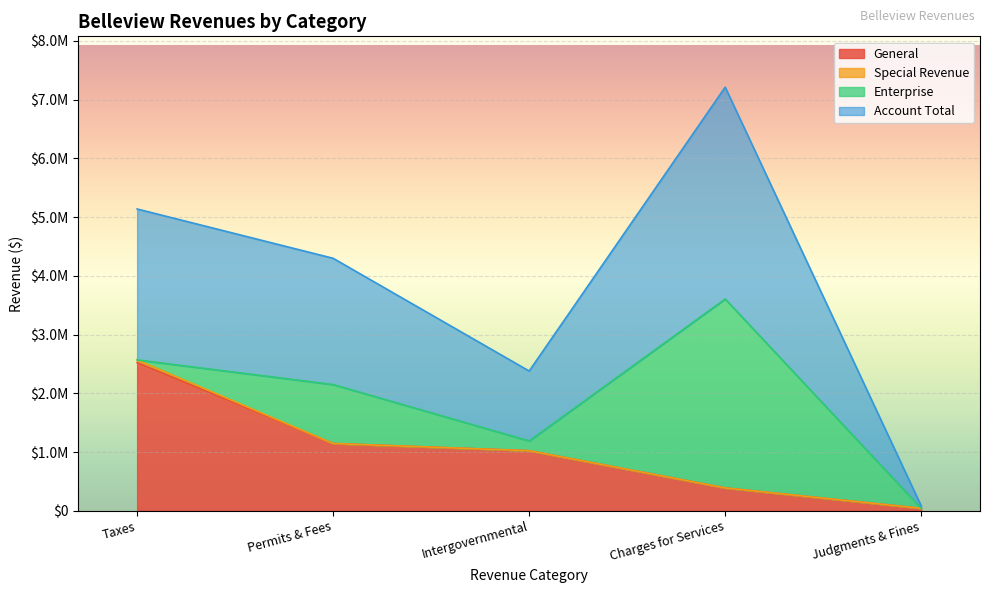

List the labels in order of Per Capita value, smallest first.

Judgments & Fines, Intergovernmental, Permits & Fees, Taxes, Charges for Services